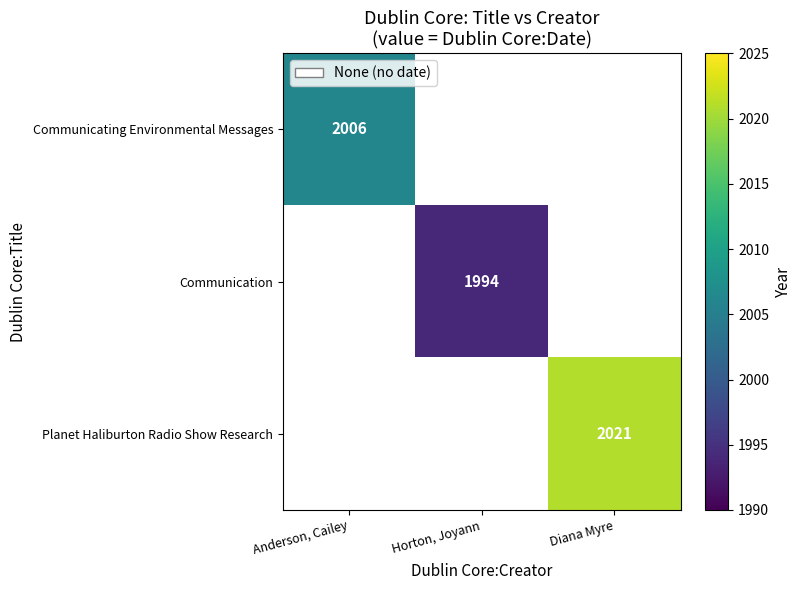

The value of Communicating Environmental Messages at Anderson, Cailey is 2006. True or false?

True